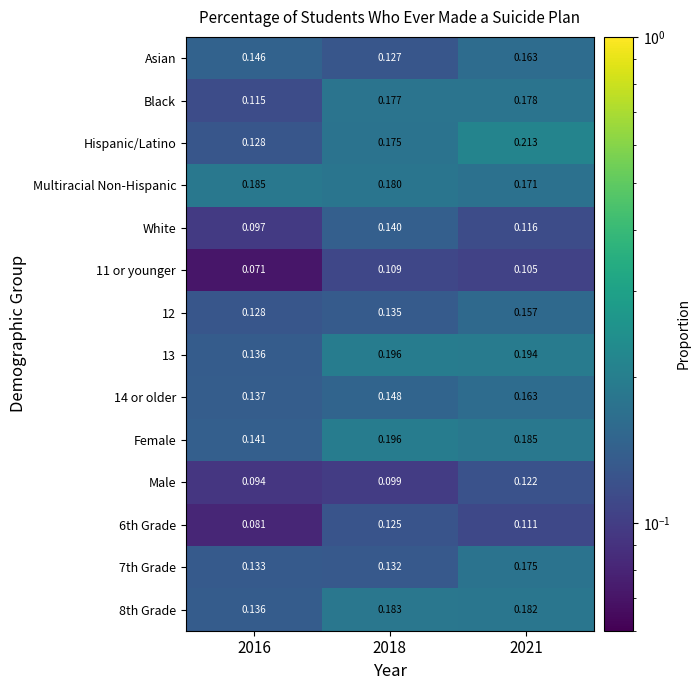

Which series has the widest spread of values?

Hispanic/Latino